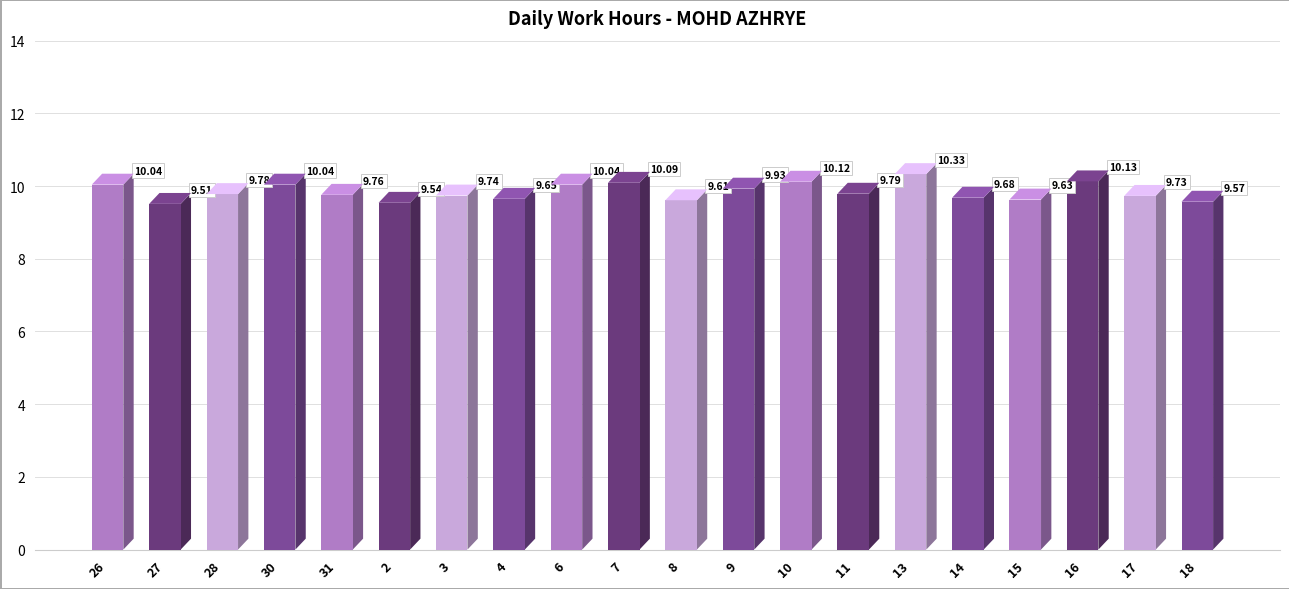

What is the average value?

9.8